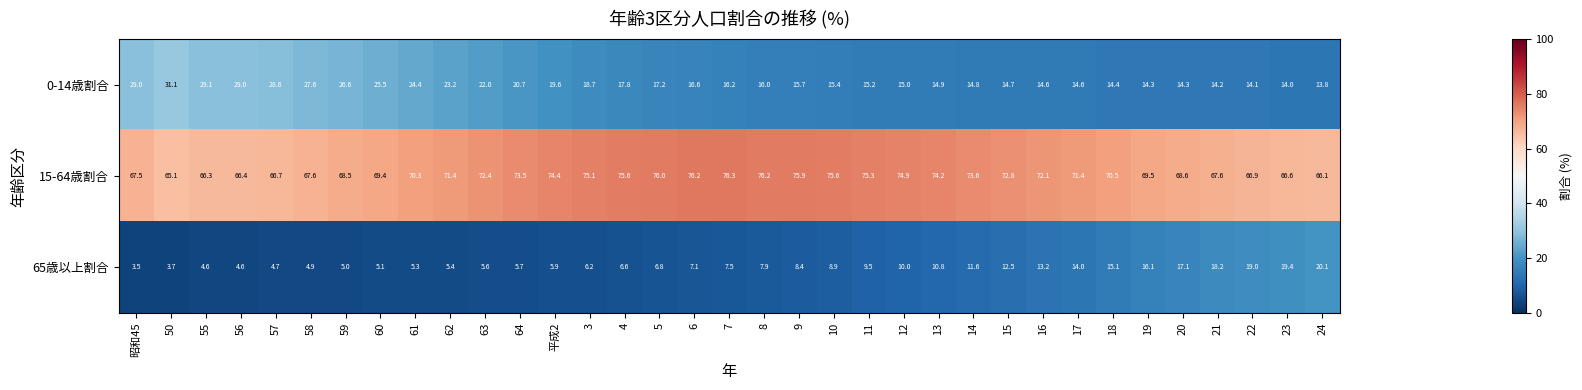

What is the sum of all 15-64歳割合 values?

2496.5